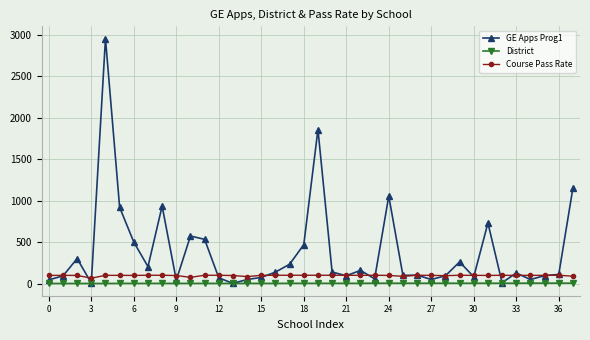

Rank the series by their average value, from highest to lowest.

GE Apps Prog1, Course Pass Rate, District